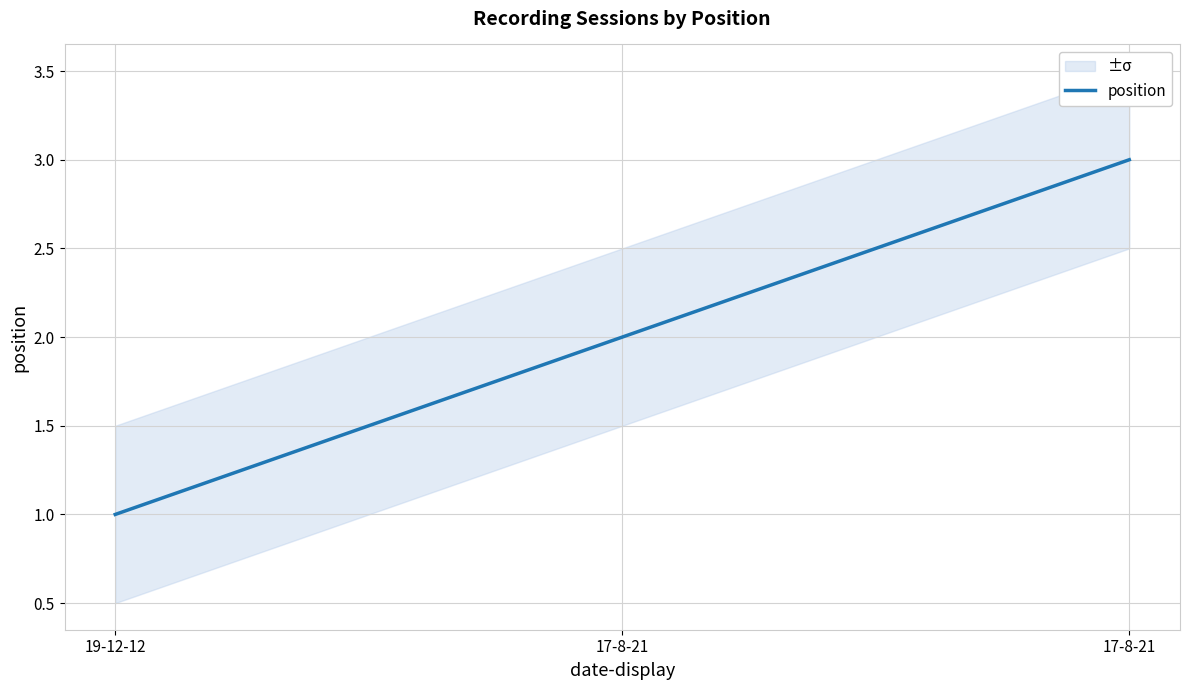

Rank the categories by value from highest to lowest.

17-8-21, 17-8-21, 19-12-12